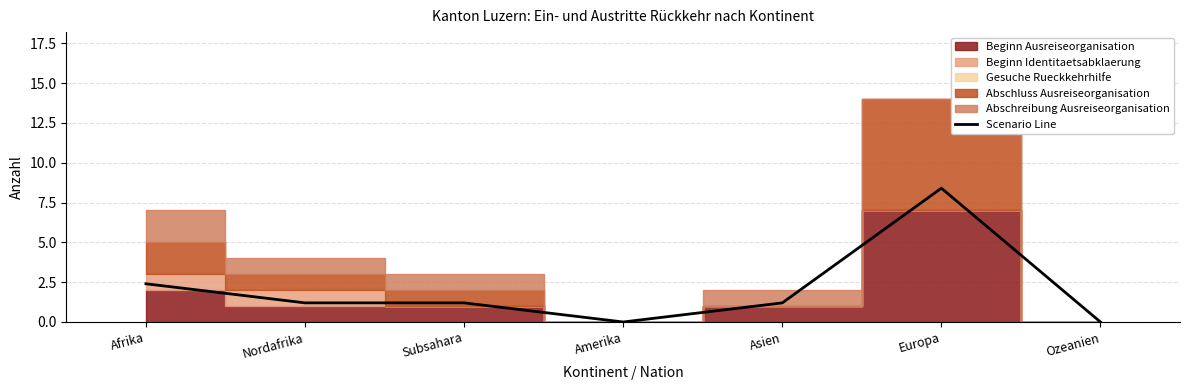

What is the average value?

2.1